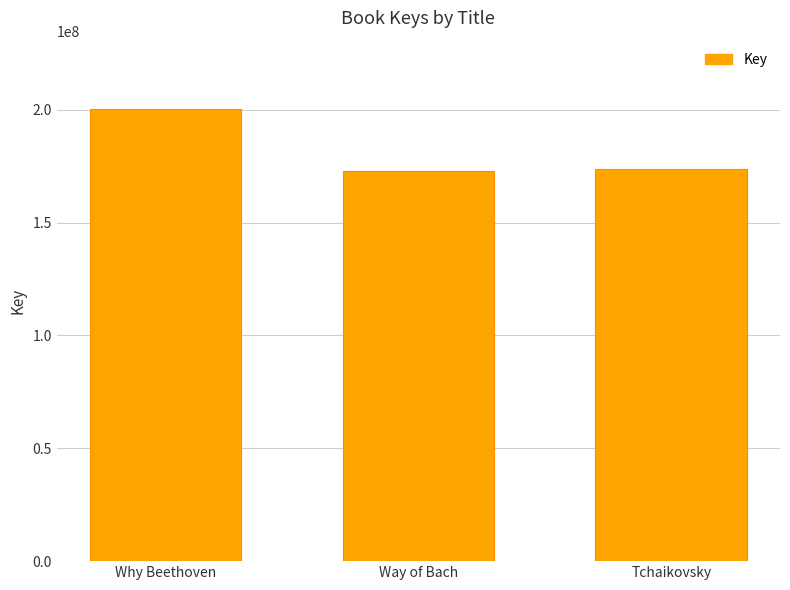

Which label corresponds to the largest value in the chart?

Why Beethoven